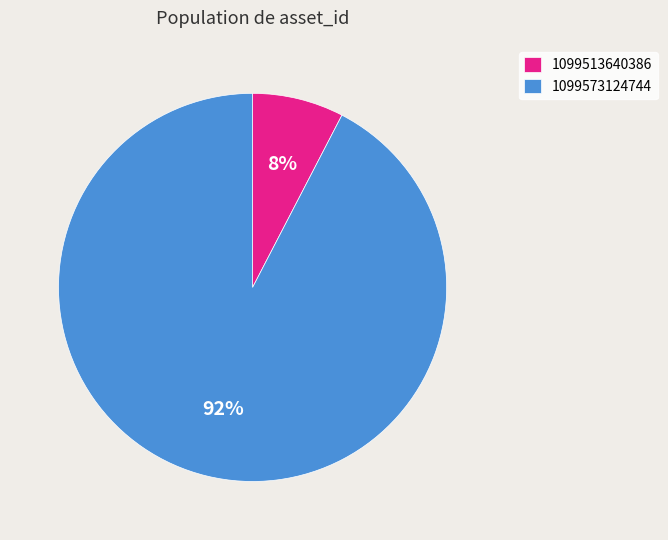

Count the number of slices in the pie.

2